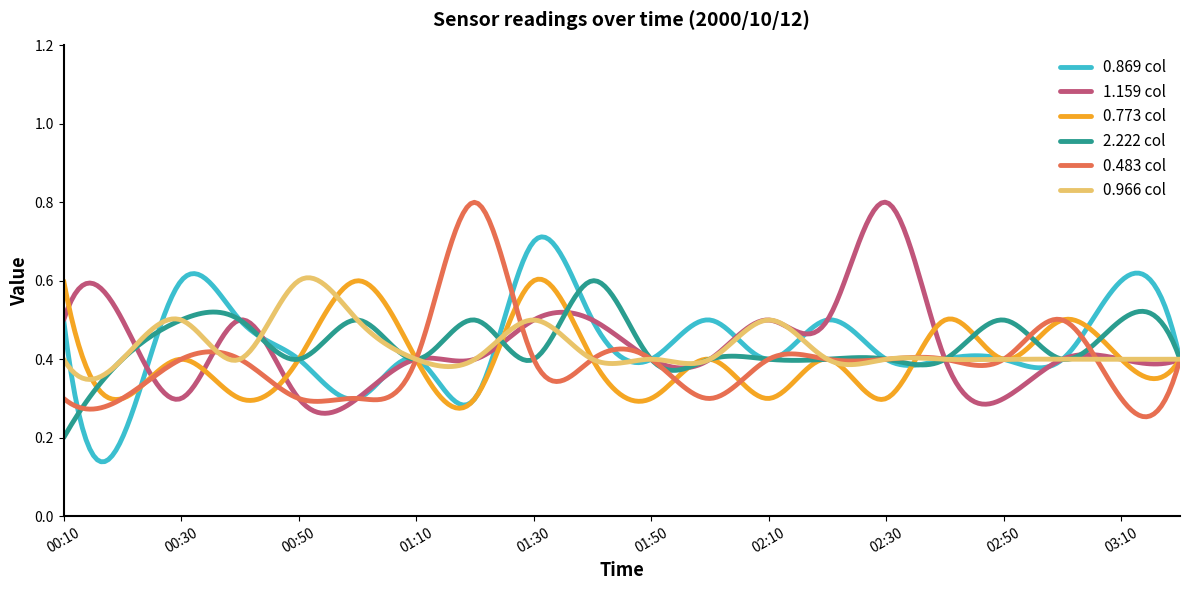

Does the chart display data point markers on the line(s)?

No